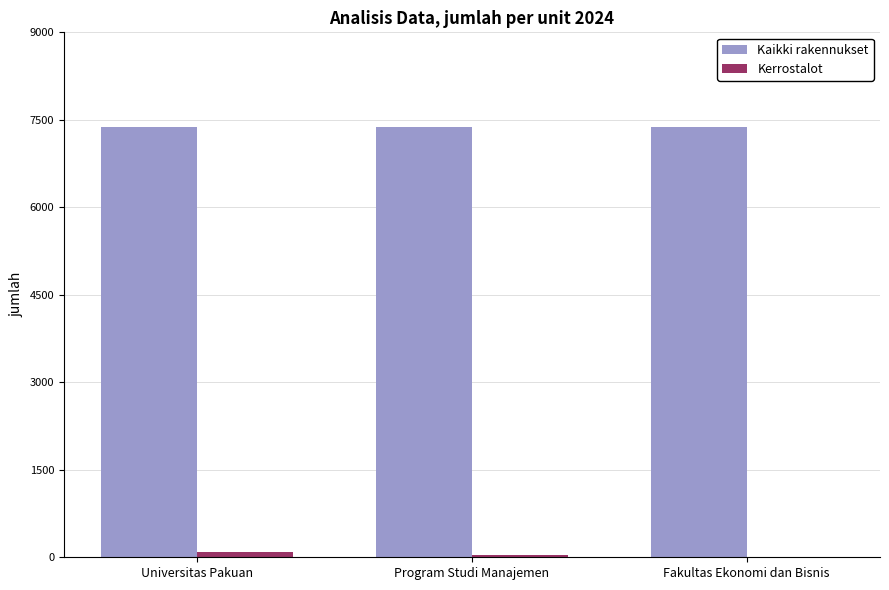

What is the sum of all Kaikki rakennukset values?

22128